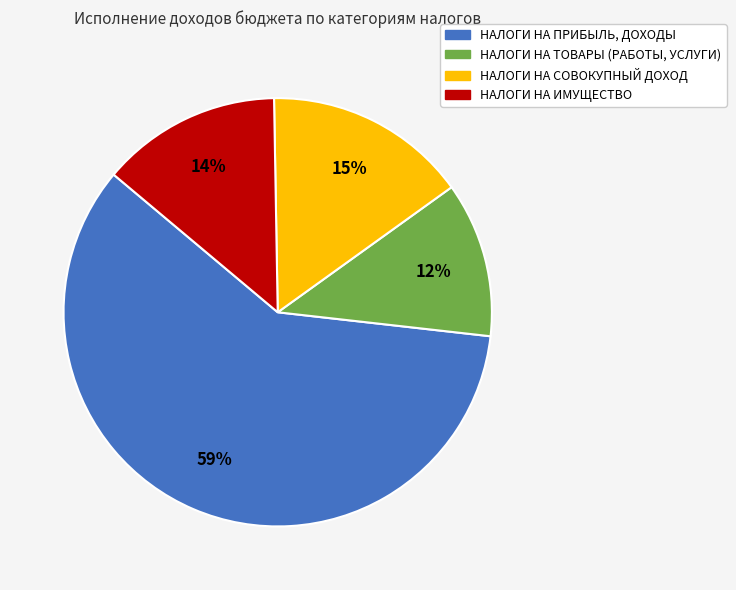

Which has a higher value, НАЛОГИ НА ПРИБЫЛЬ, ДОХОДЫ or НАЛОГИ НА СОВОКУПНЫЙ ДОХОД?

НАЛОГИ НА ПРИБЫЛЬ, ДОХОДЫ